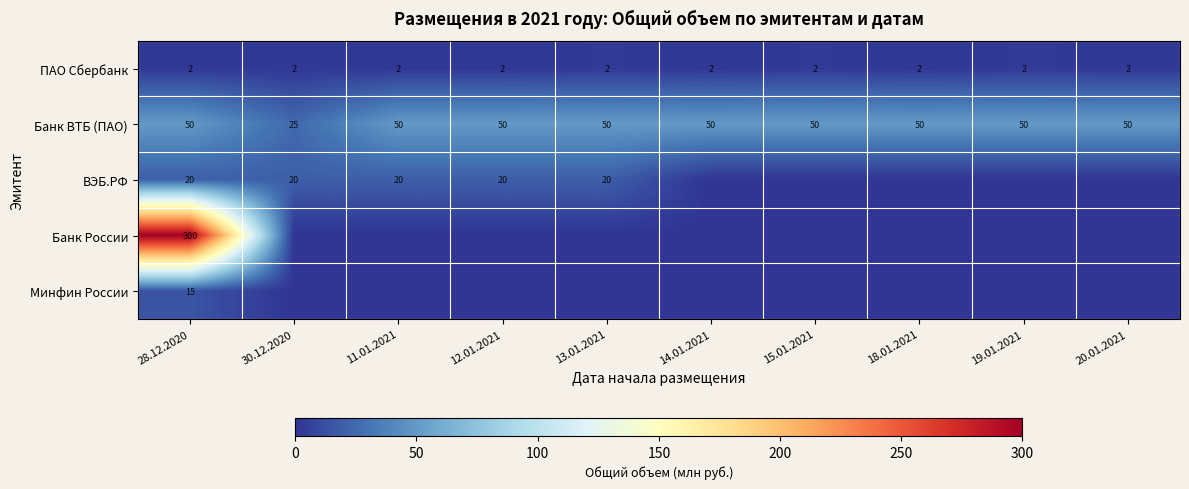

Is it true that ПАО Сбербанк equals 2 at 11.01.2021?

True